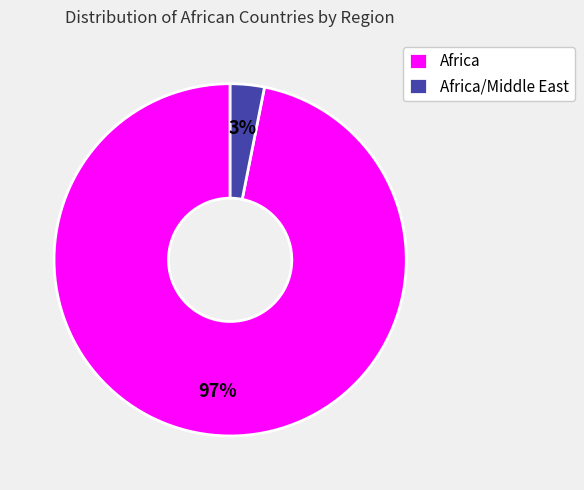

Which category has the biggest portion of the pie?

Africa